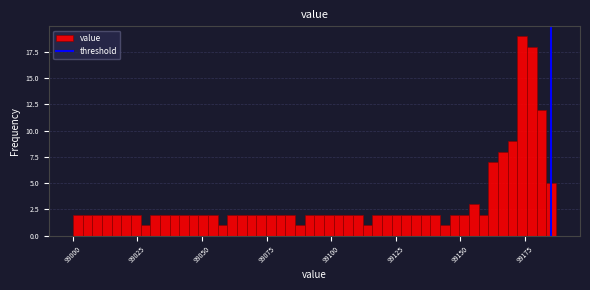

Read against the x-axis, roughly where is the centre of the tallest bar?

99175